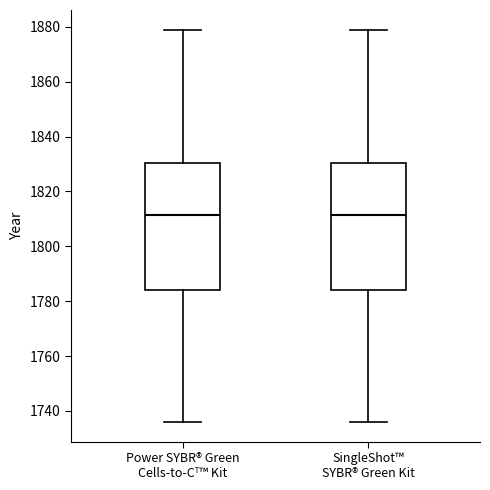

Reading left to right, read every box against the y-axis: the position of its median line, the range the box covers, and the ends of its whiskers. The values are not printed on the chart, so give them approximately, as read against the axis.

Power SYBR® Green Cells-to-Cᵀ™ Kit: median 1812, box 1784 to 1830, whiskers 1736 to 1880
SingleShot™ SYBR® Green Kit: median 1812, box 1784 to 1830, whiskers 1736 to 1880